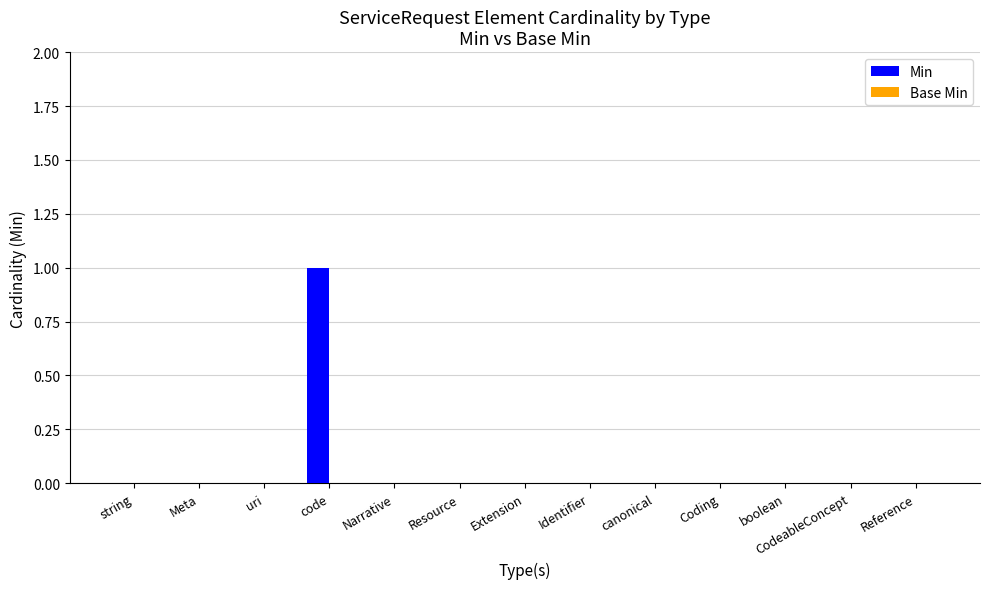

Count the number of data series in this chart.

1